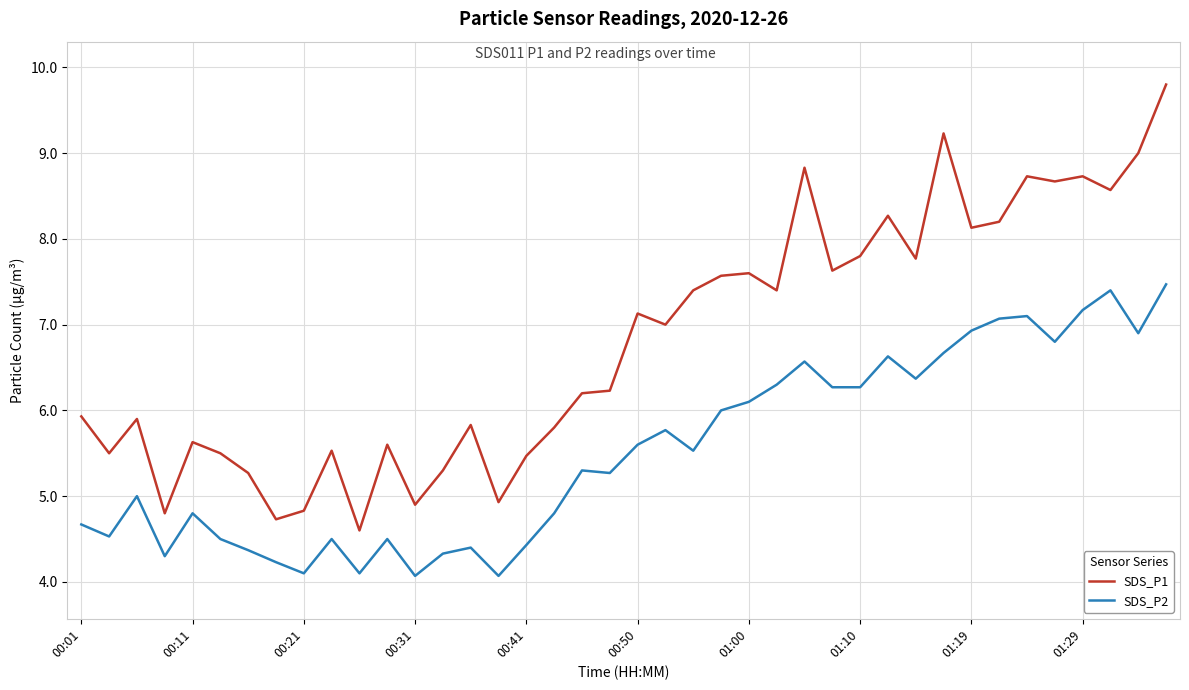

What is the sum of all SDS_P2 values?

221.2